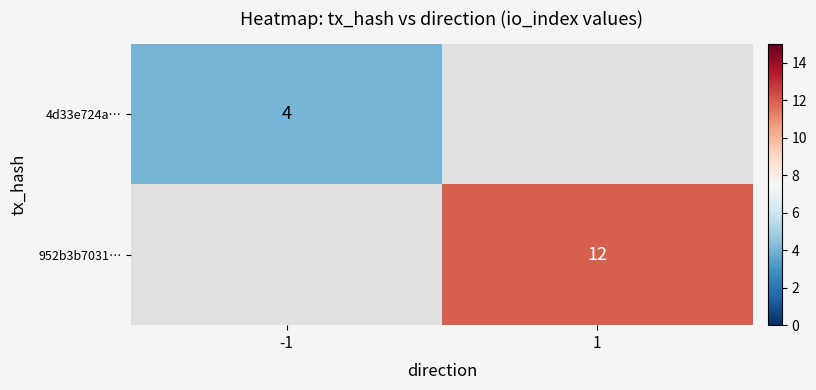

Which label corresponds to the largest value in the chart?

1